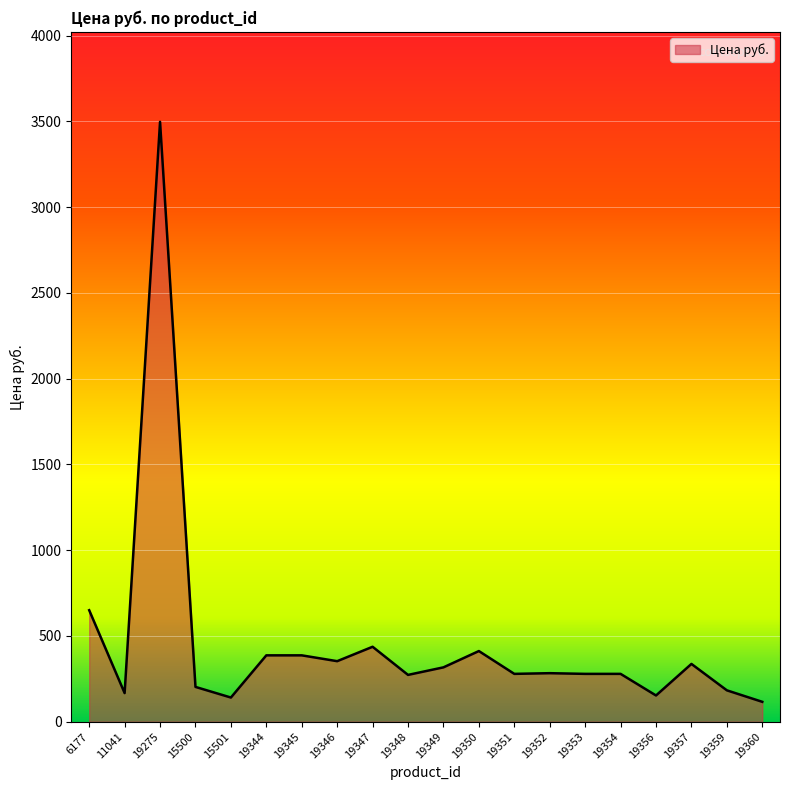

Which category has the highest value across all series?

19275